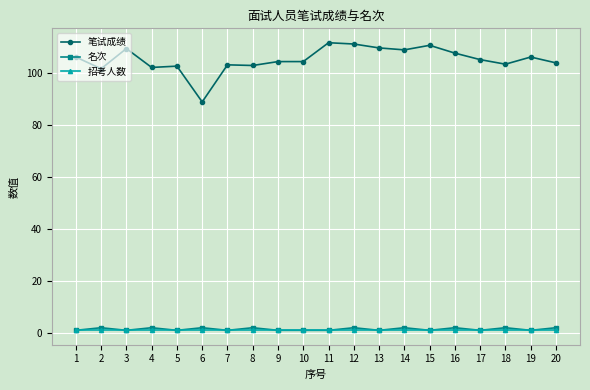

What is the difference between the 名次 values at 9 and 8?

1.0